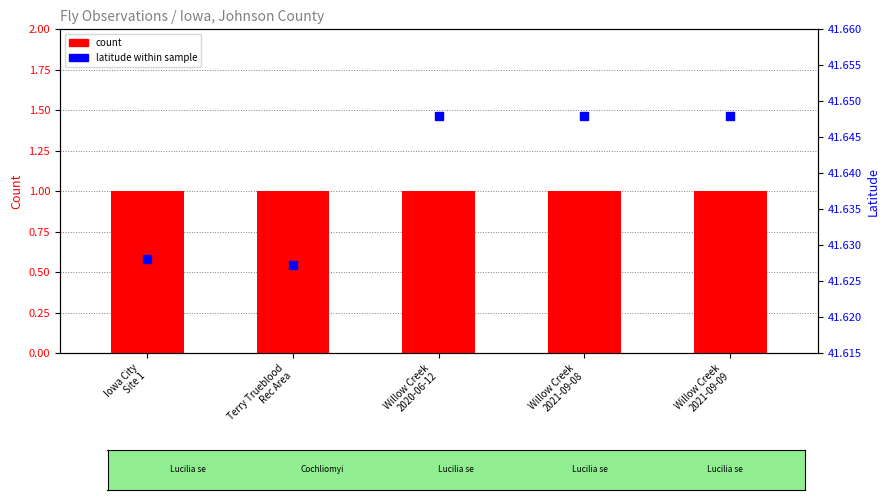

Which series contains the highest Y value?

latitude